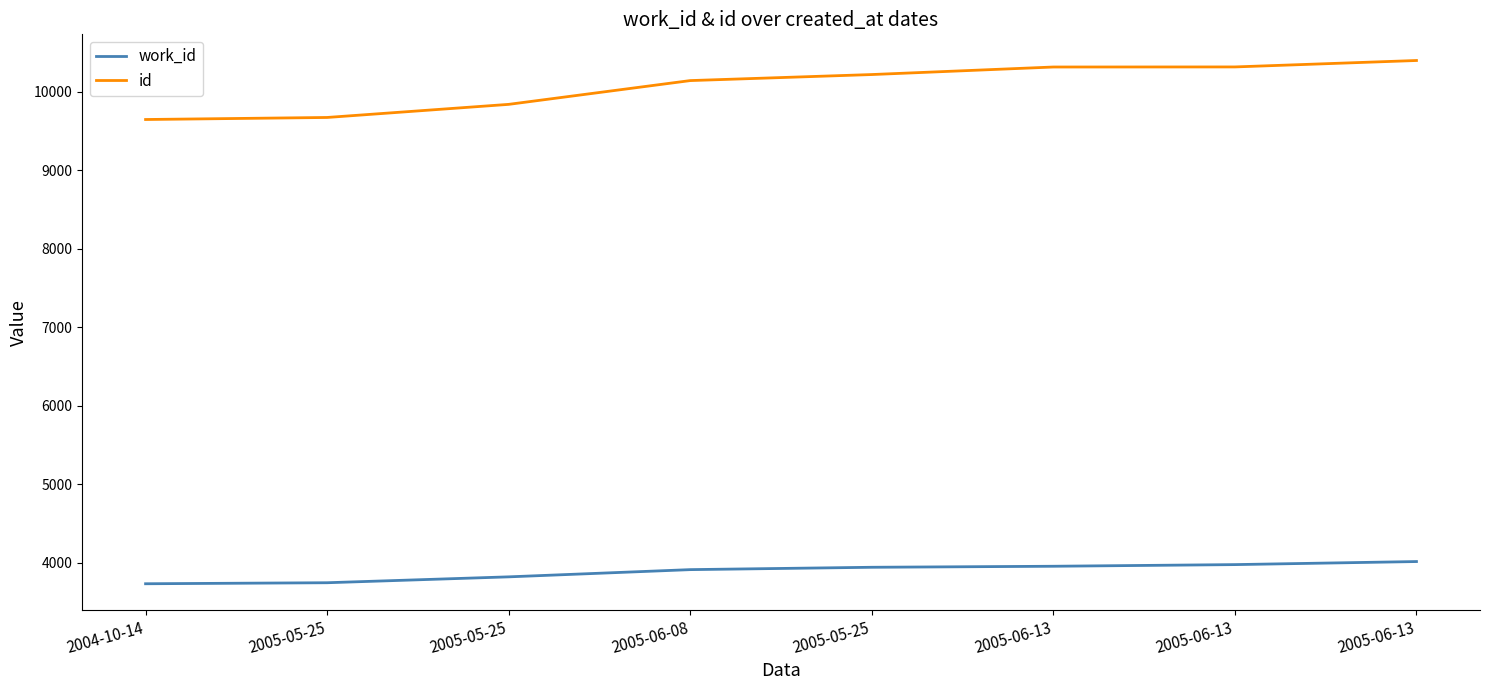

True or false: id has a value of 2198 at 2005-06-13.

False